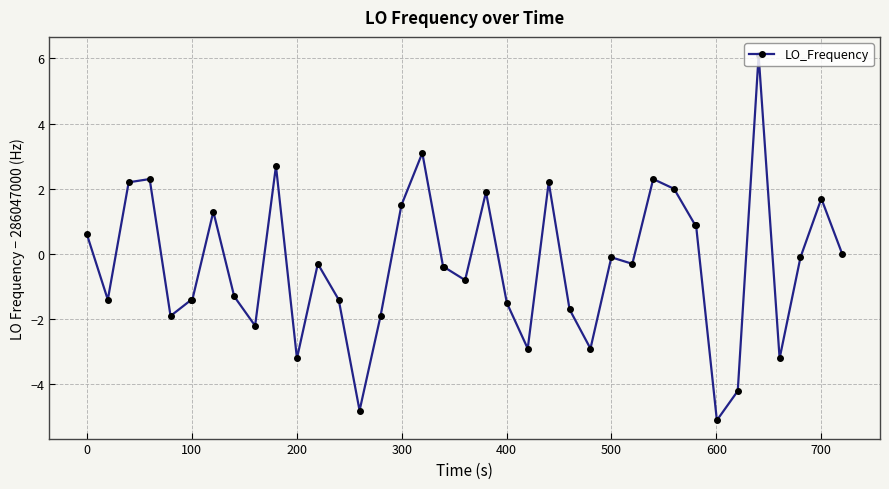

What is the value of the 2nd point from the left?

-1.4